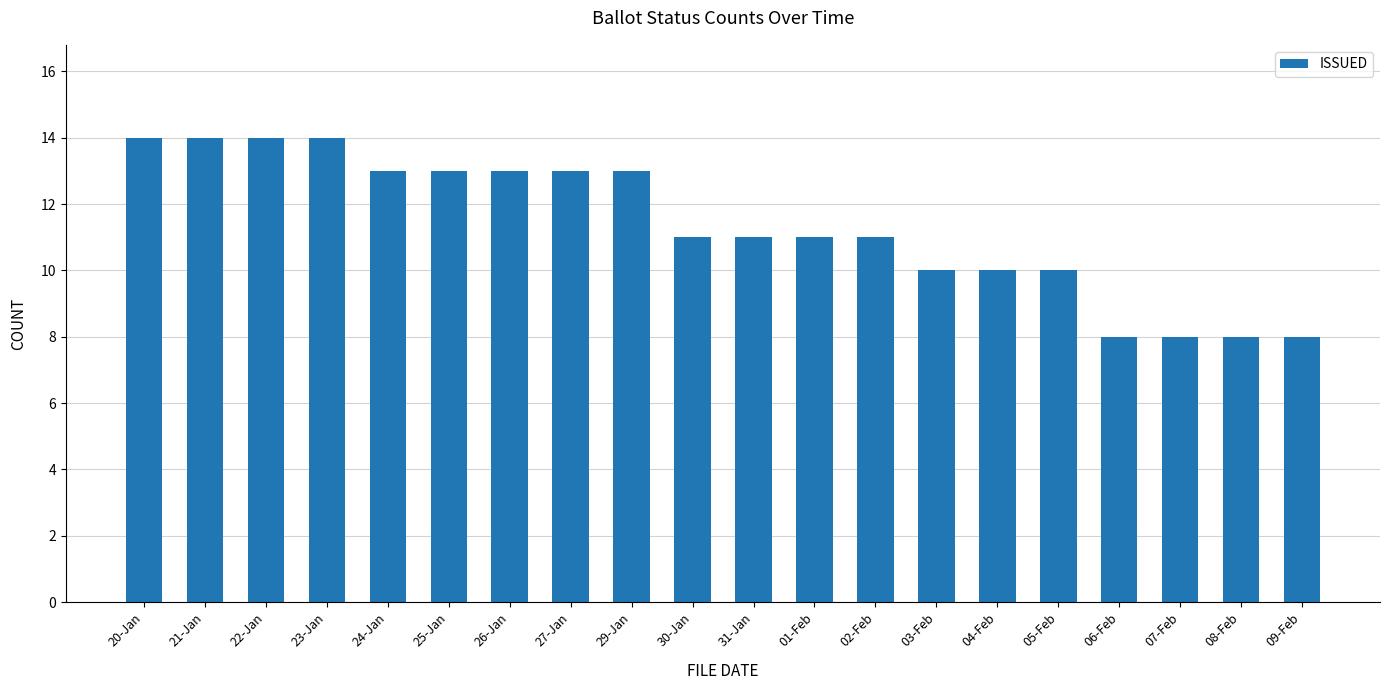

What position from the right is 02-Feb?

8